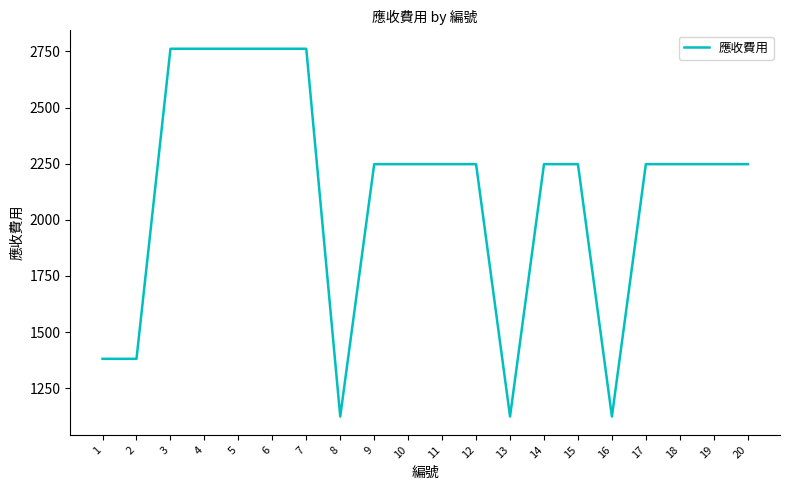

Which has a higher value, 16 or 2?

2